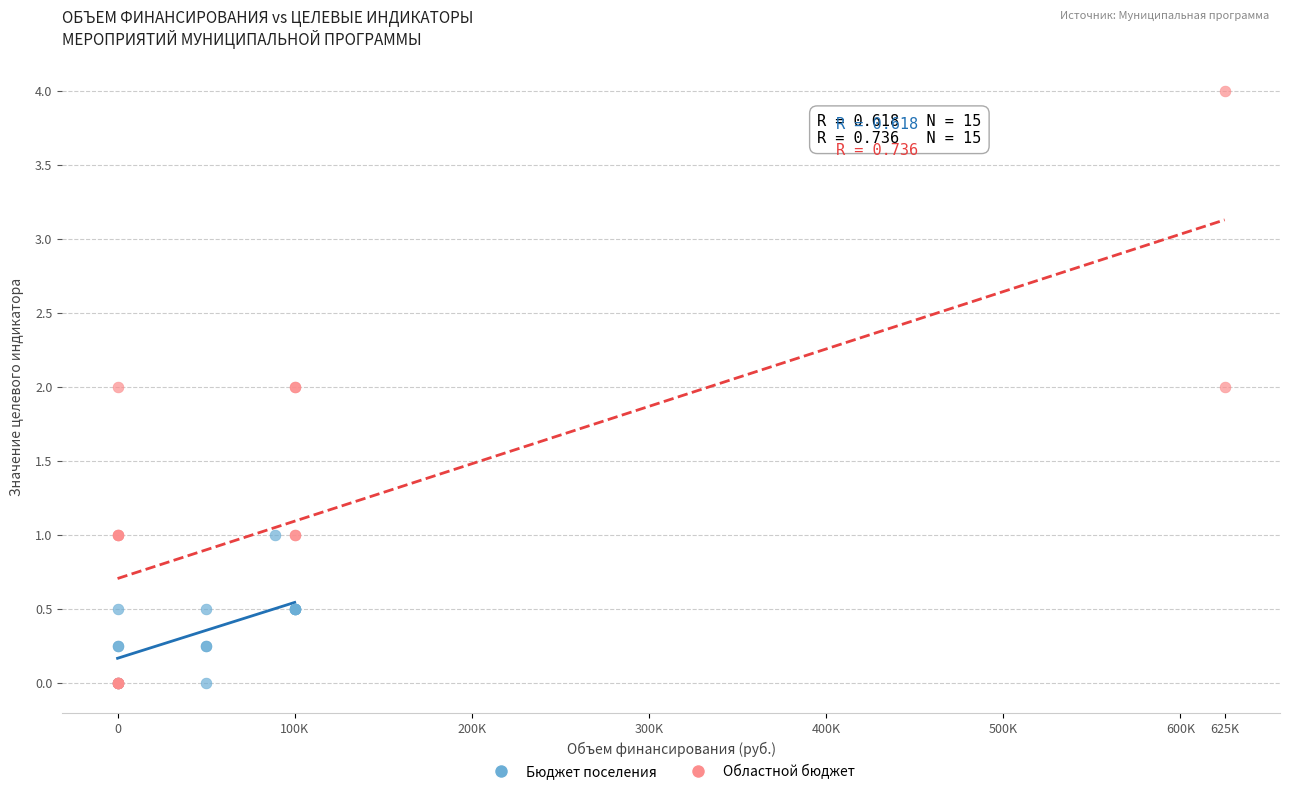

Which series has the widest spread of Y values?

Областной бюджет